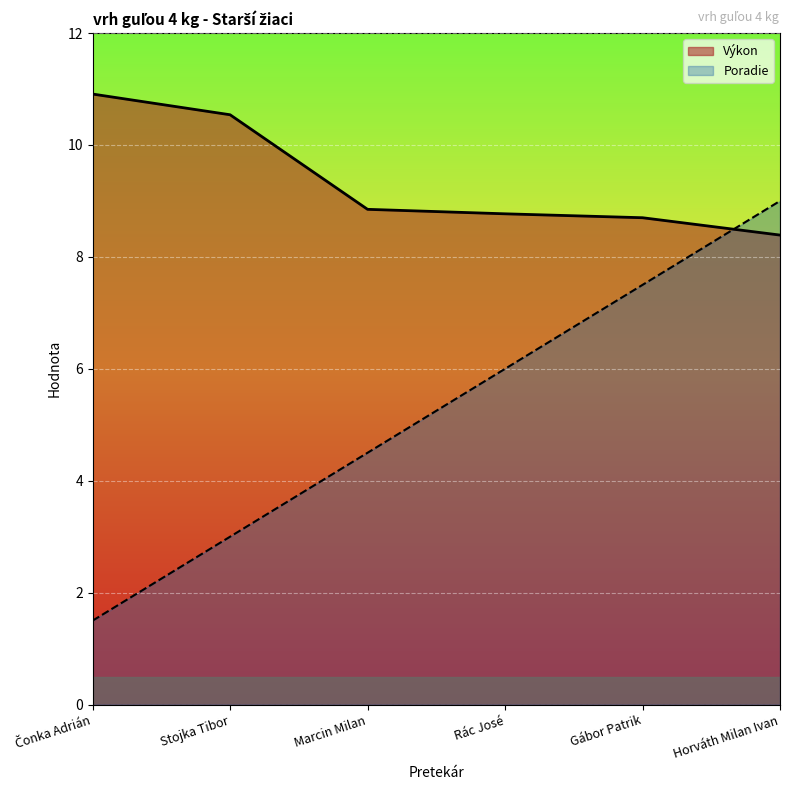

How many values in the Poradie series are below 6?

3